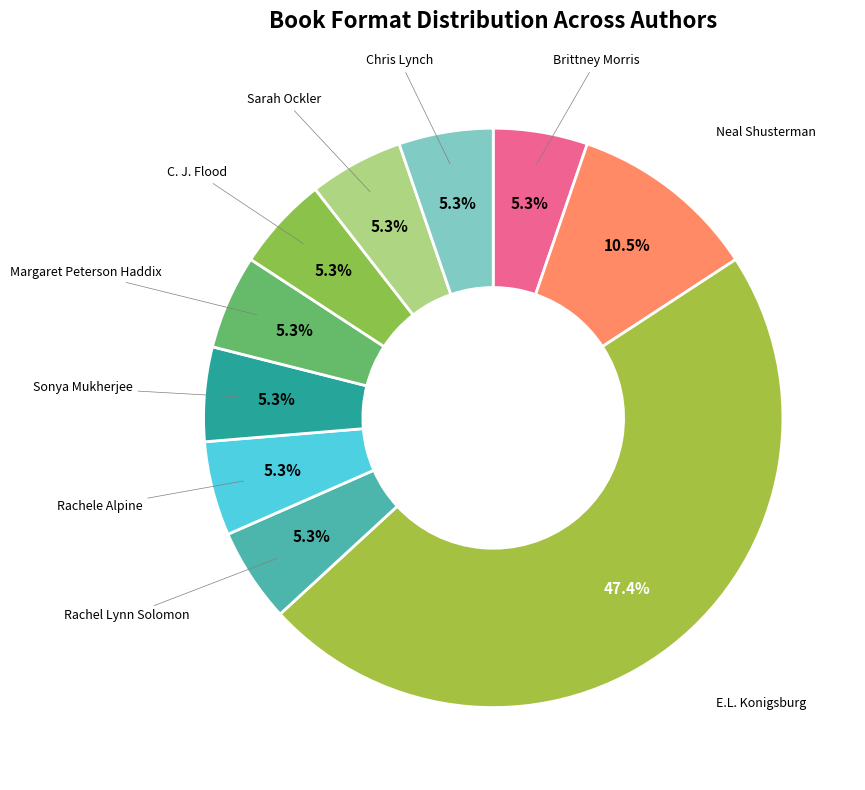

How many slices are in this pie chart?

10